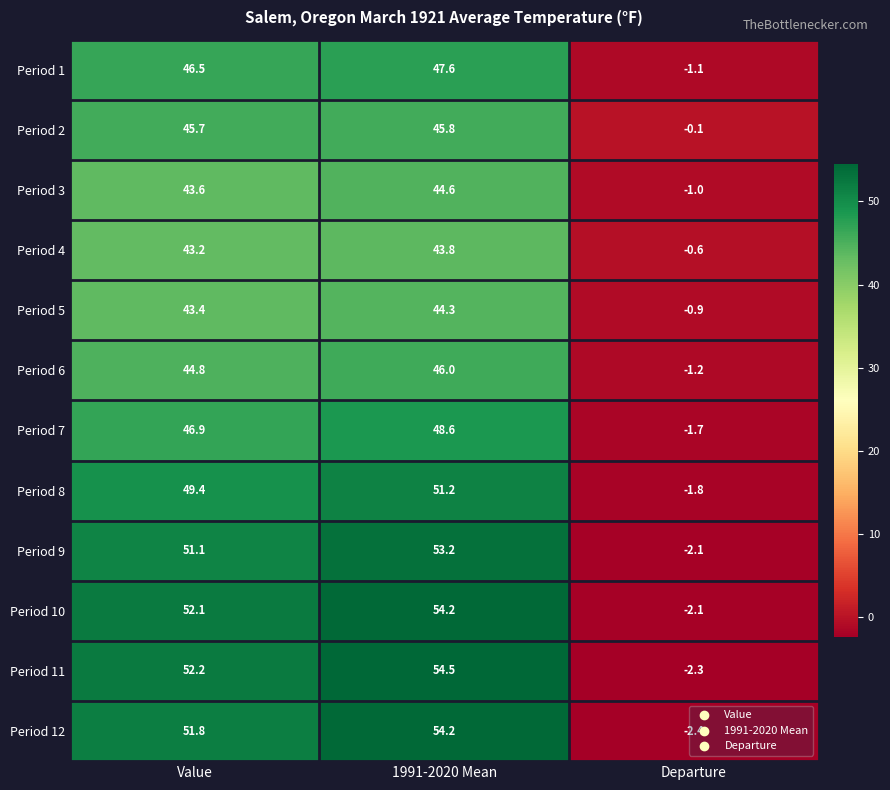

What is the approximate value of Period 12 at Value?

51.8